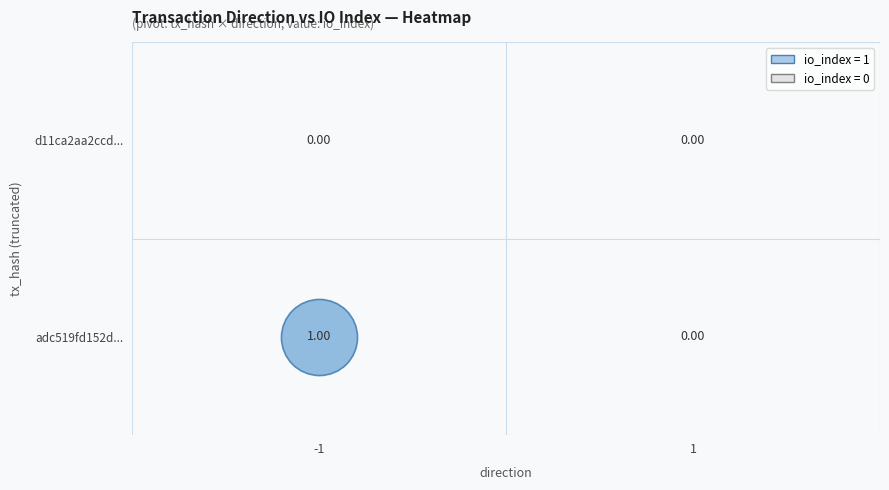

Reading left to right, what are all the values shown in this chart?

adc519fd152d...: -1=1	1=0
d11ca2aa2ccd...: -1=0	1=0